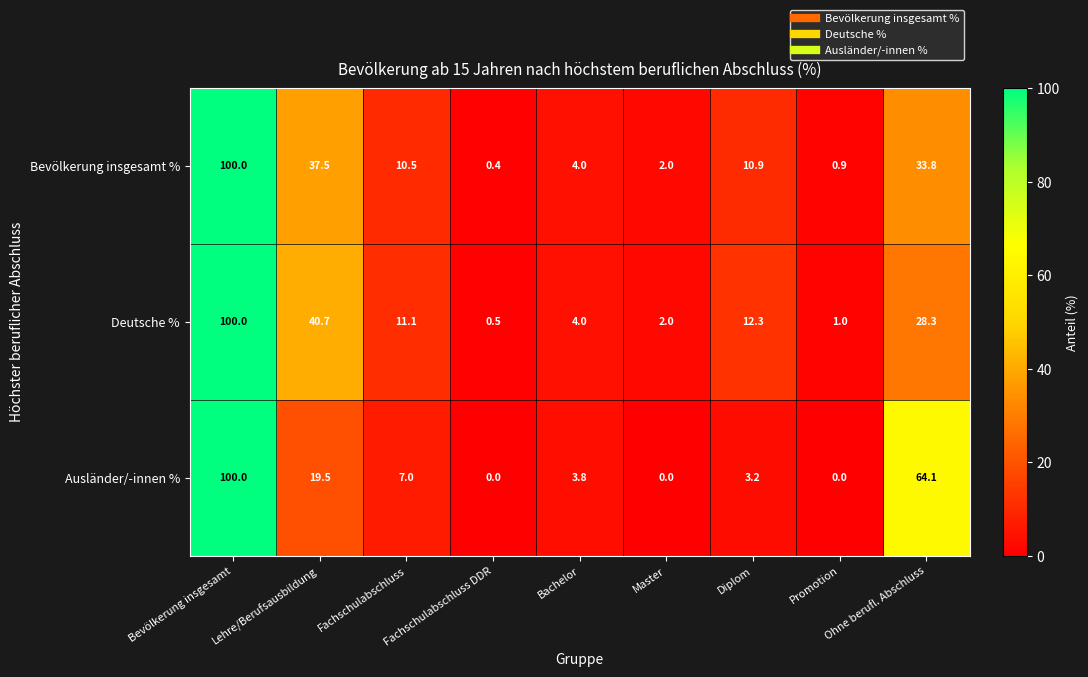

What is the approximate value of Ausländer/-innen % at Diplom?

3.2